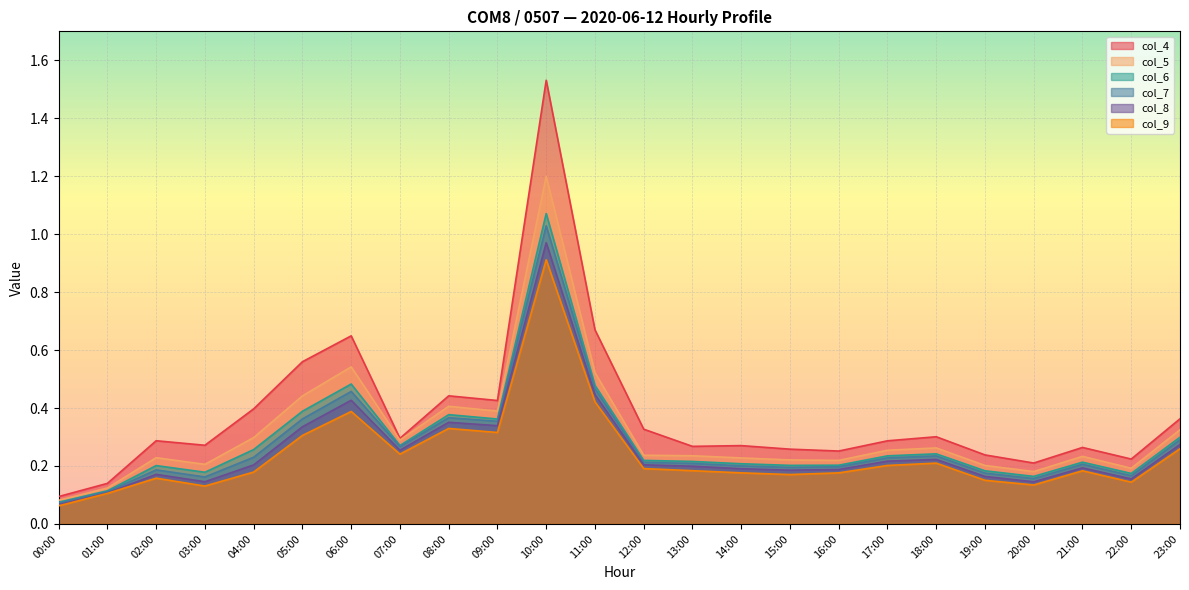

Which label corresponds to the smallest value in the chart?

00:00